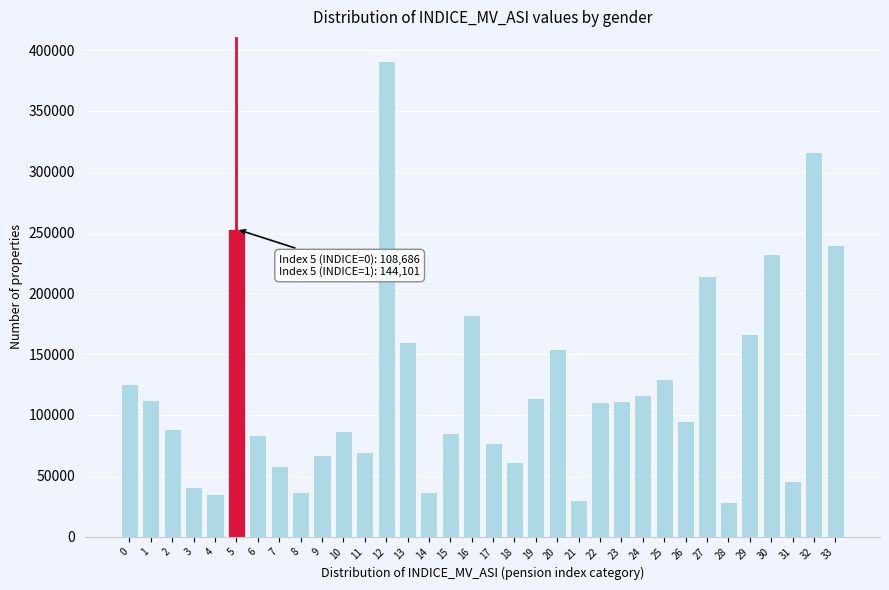

What is the sum of all values?

4155216